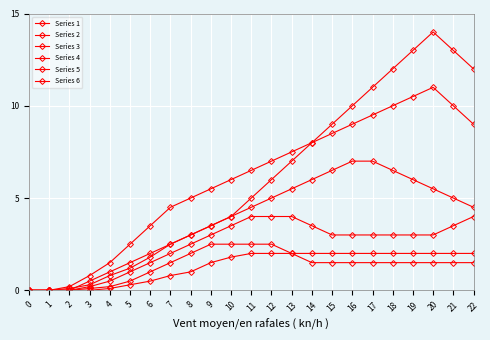

How many distinct data groups are displayed?

6